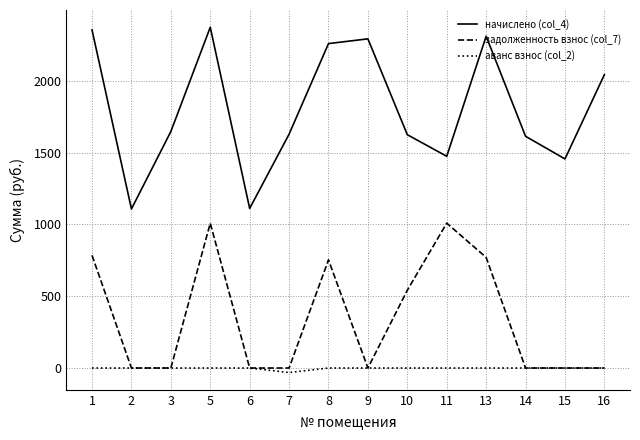

What are all the series names shown in the legend?

начислено (col_4), задолженность взнос (col_7), аванс взнос (col_2)